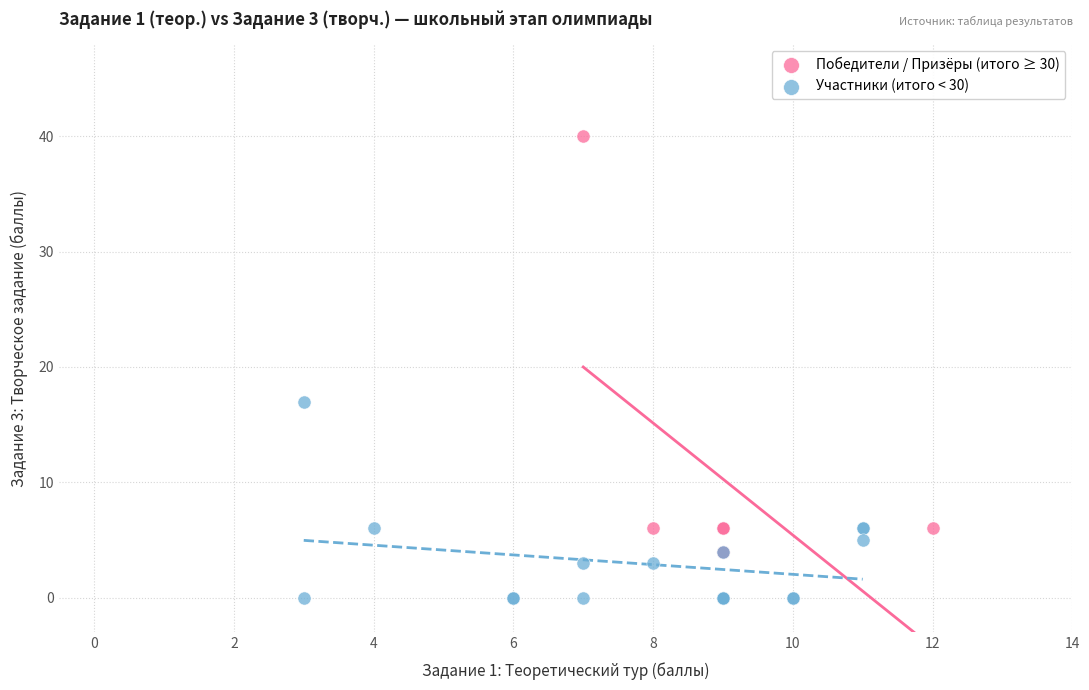

Which series has the largest Y range (max minus min)?

Победители / Призёры (итого ≥ 30)